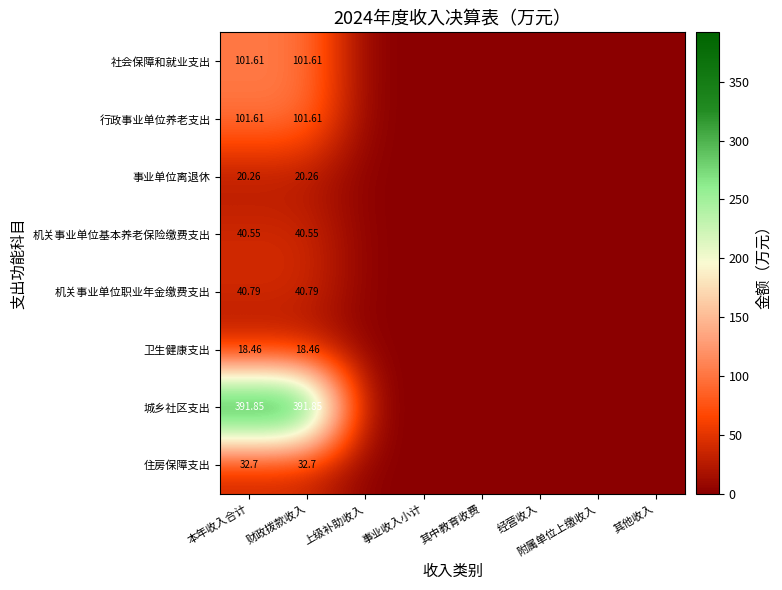

What is the sum of all 行政事业单位养老支出 values?

203.2